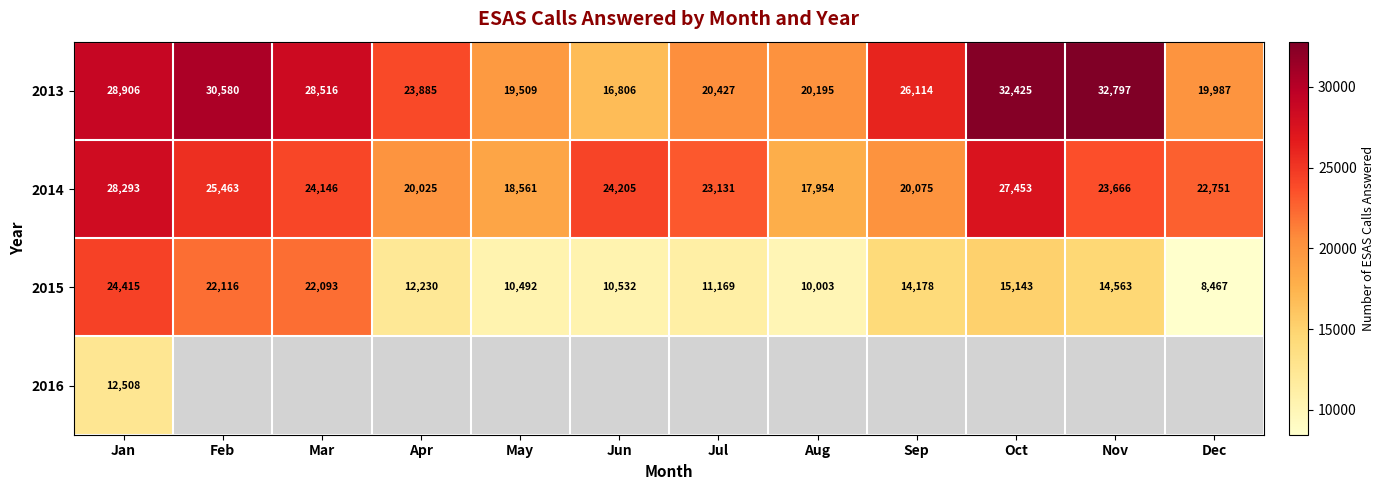

How many categories are shown in the chart?

12